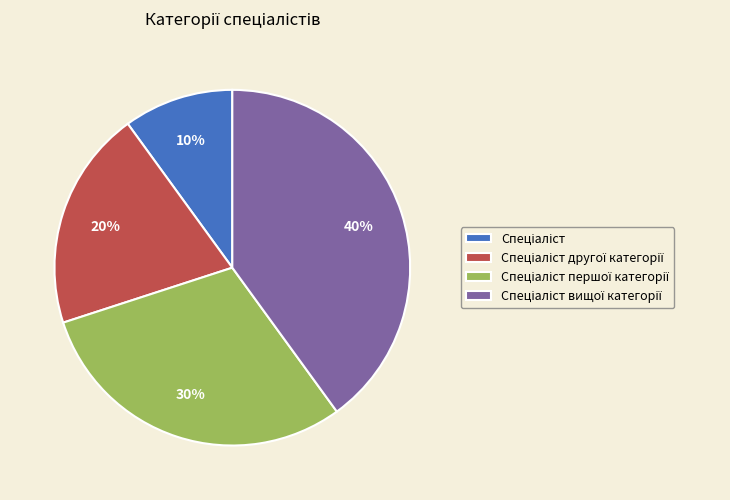

Does any single category account for the majority?

No